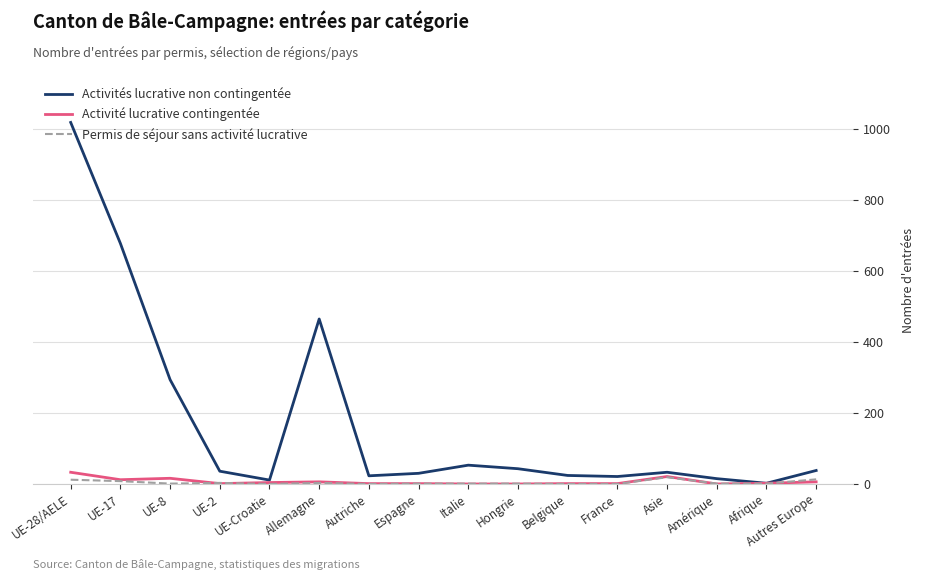

Which category has the highest value in the Activités lucrative non contingentée series?

UE-28/AELE